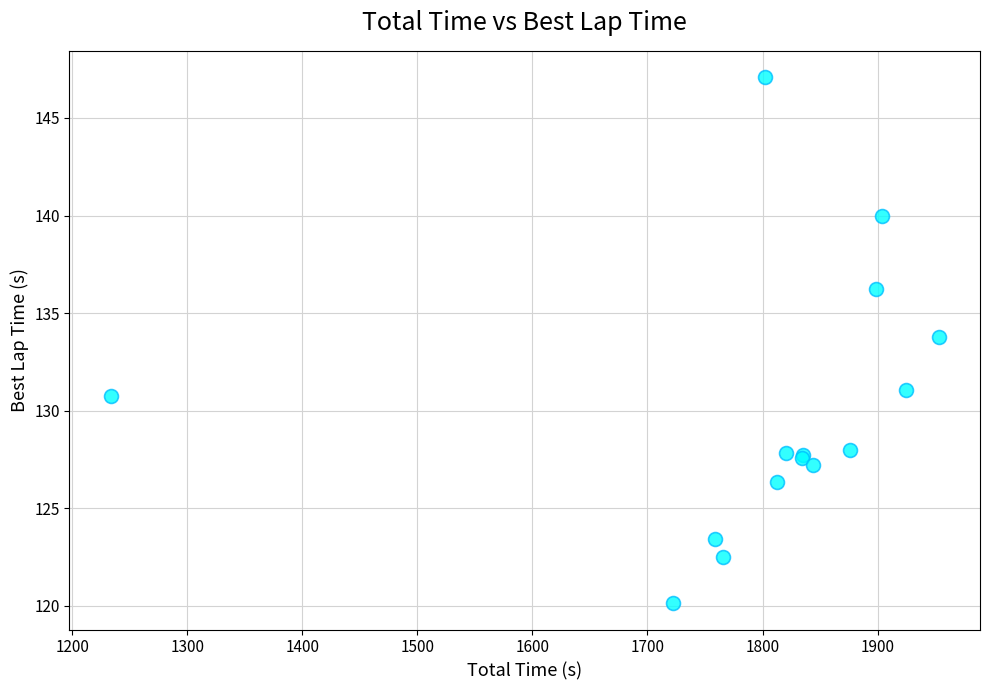

What Y value in the scatter plot is closest to 133?

133.8